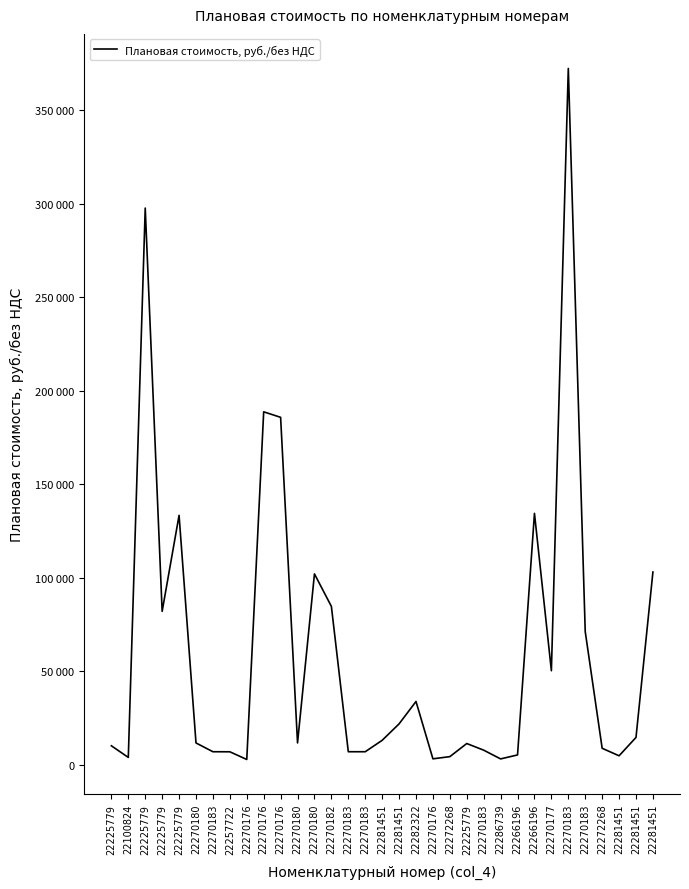

Does the chart have visible grid lines?

No